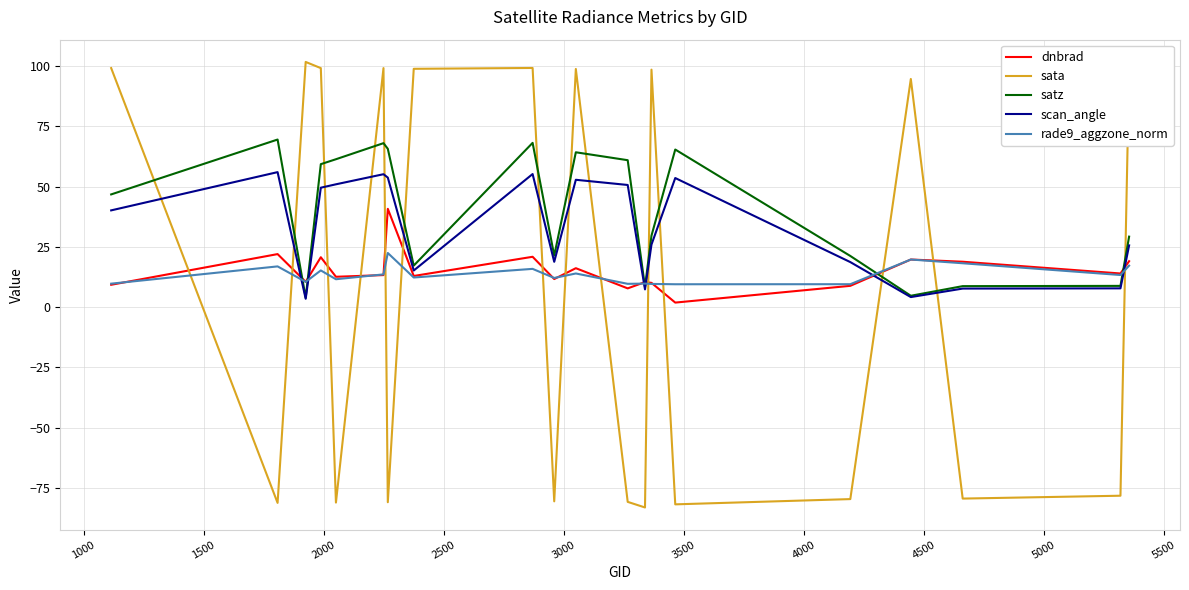

Which series has the largest total across all categories?

satz